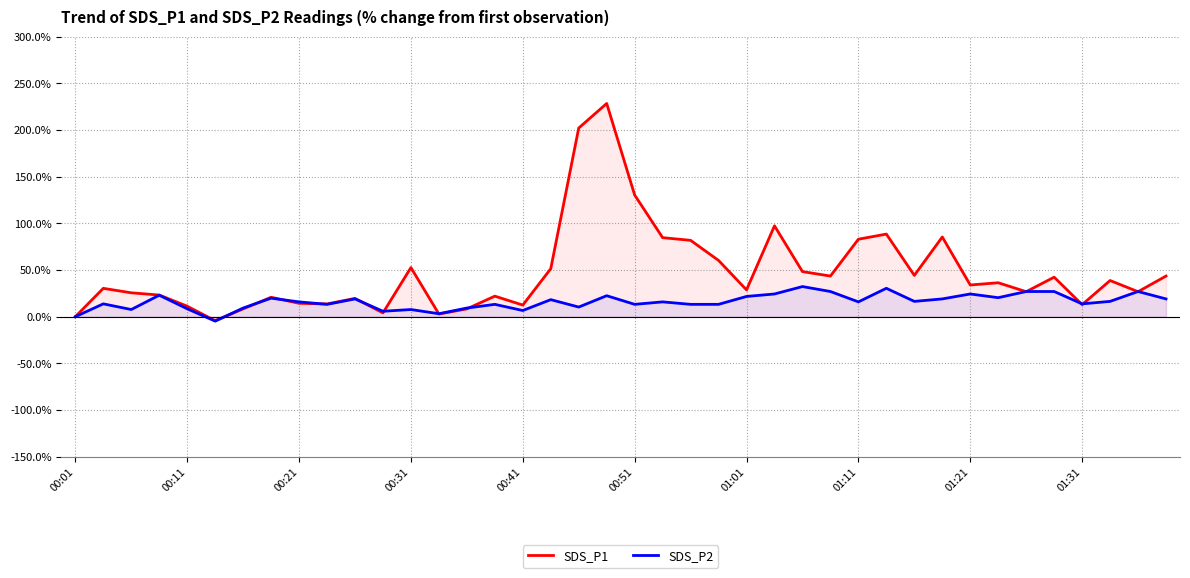

True or false: SDS_P1 and SDS_P2 cross at least once.

True